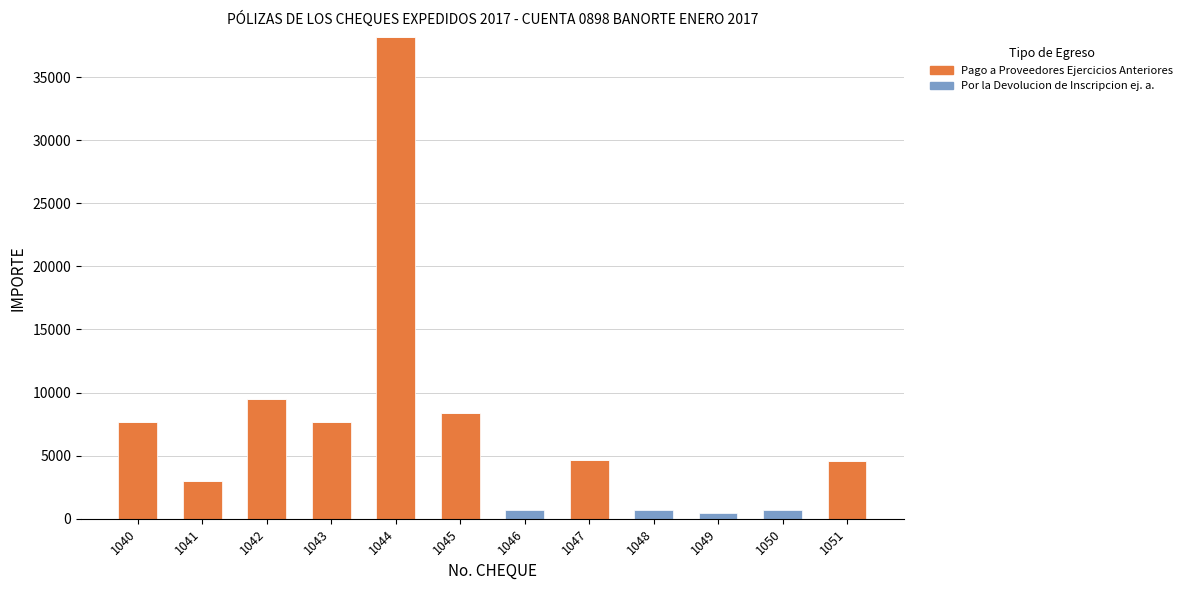

What is the maximum value for Pago a Proveedores Ejercicios Anteriores?

38160.0